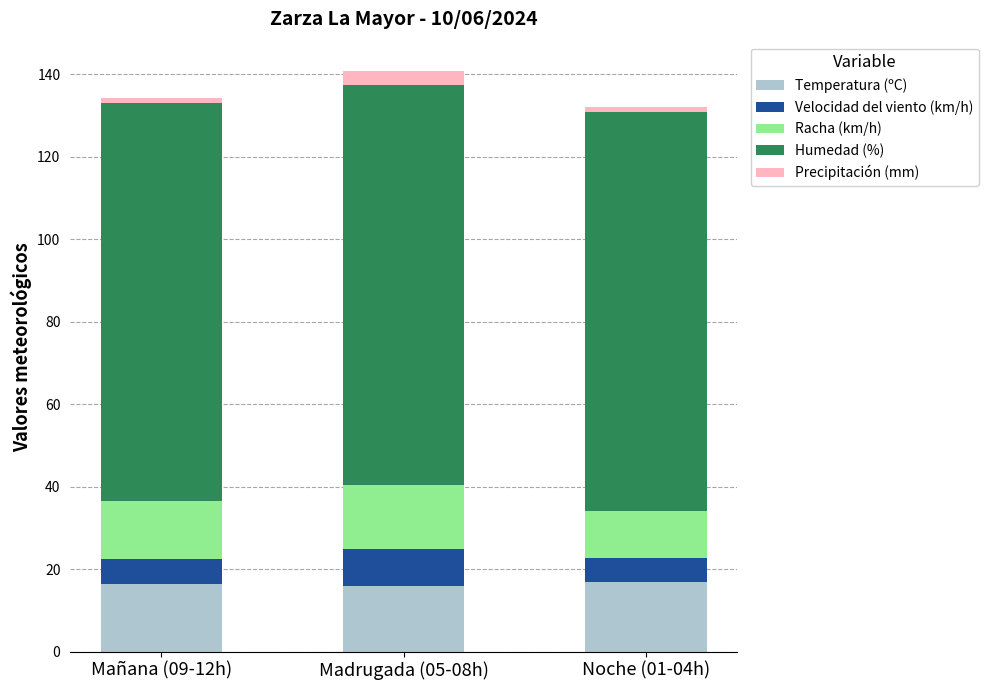

What is the total value across all series at Madrugada (05-08h)?

140.9